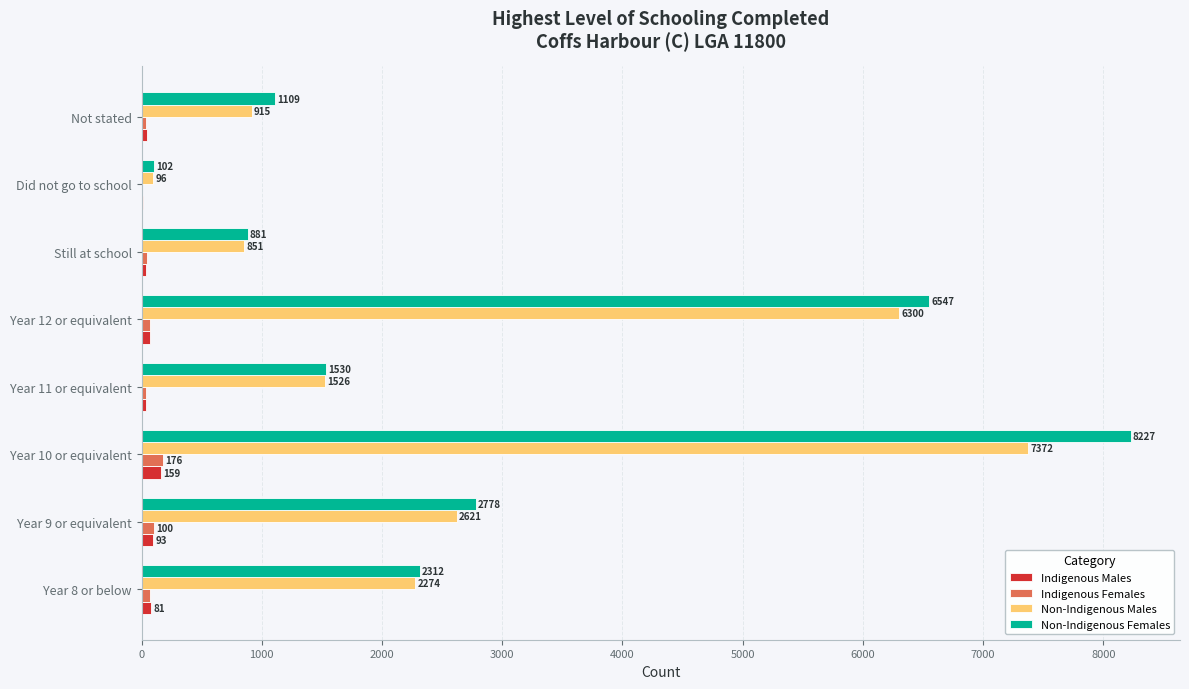

What value does the Indigenous Females series have at Year 10 or equivalent, to the nearest 10?

180